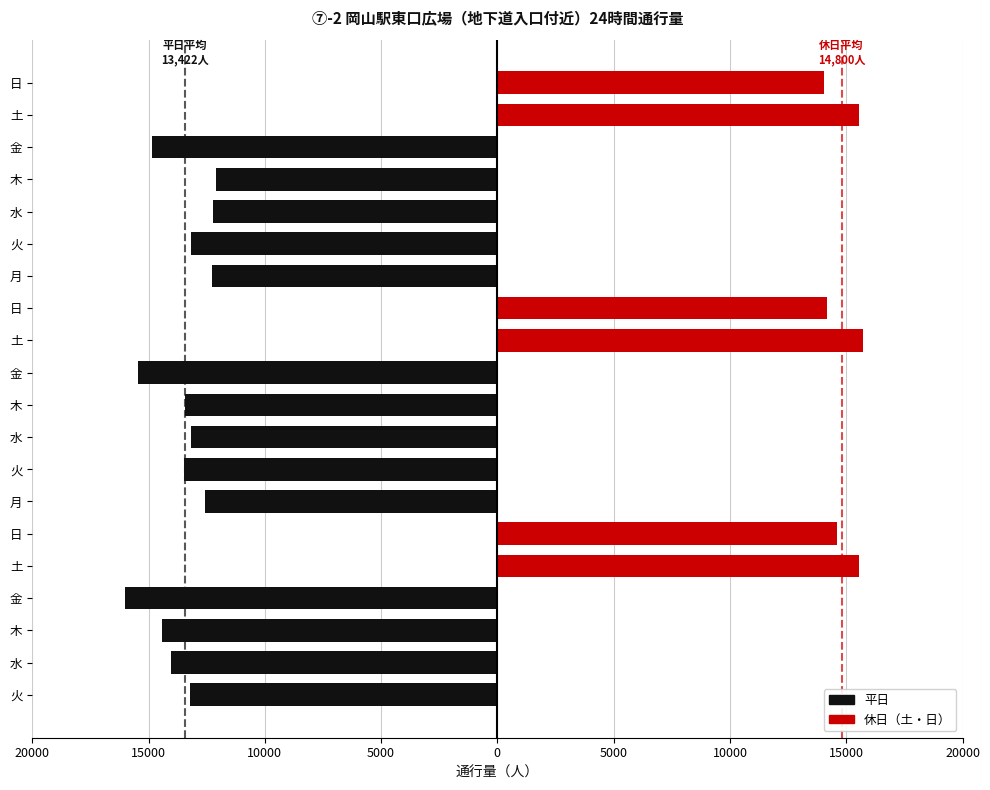

The value of 平日 at 土 is 0. True or false?

True